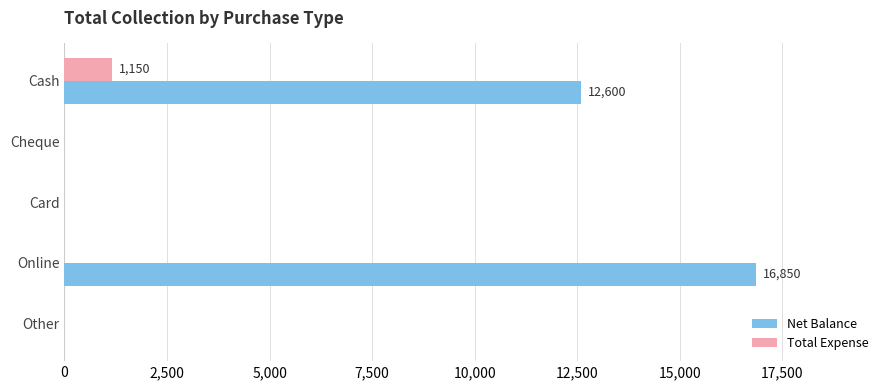

At which category is the sum across all series the highest?

Online